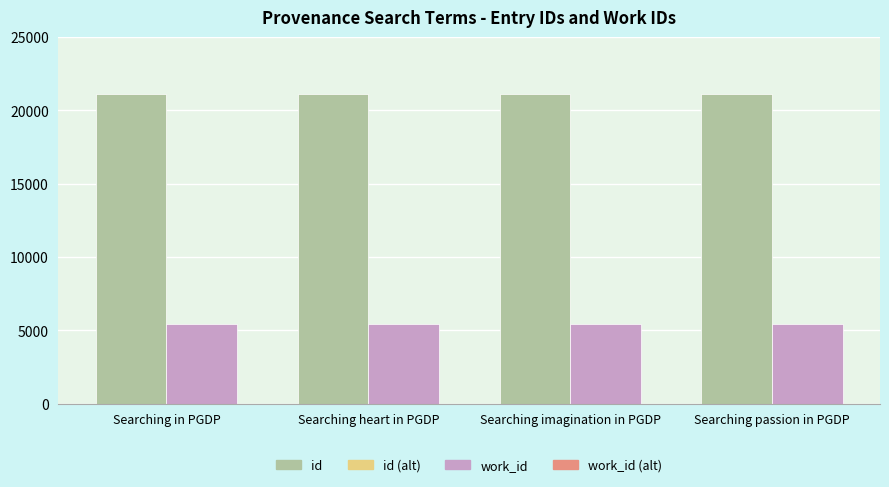

Rank the series at Searching imagination in PGDP from lowest to highest value.

work_id, id